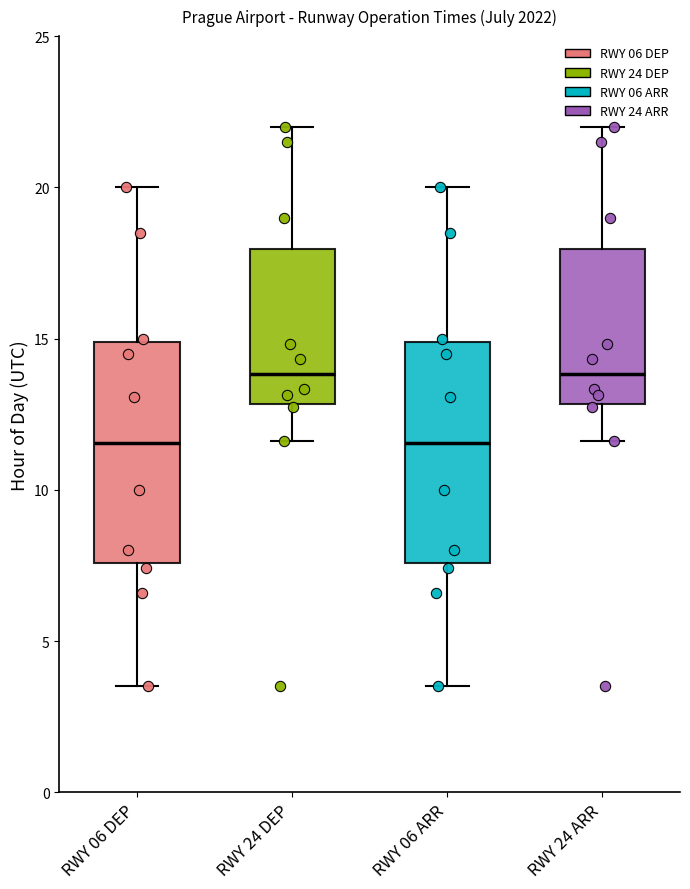

Reading left to right, transcribe this box plot: for each box, give where its median line is, the range the box spans, and where its two whiskers end, as read against the y-axis. The values are not printed on the chart, so give them approximately, as read against the axis.

RWY 06 DEP: median 11.5, box 7.5 to 15.0, whiskers 3.5 to 20.0
RWY 24 DEP: median 14.0, box 13.0 to 18.0, whiskers 11.5 to 22.0
RWY 06 ARR: median 11.5, box 7.5 to 15.0, whiskers 3.5 to 20.0
RWY 24 ARR: median 14.0, box 13.0 to 18.0, whiskers 11.5 to 22.0